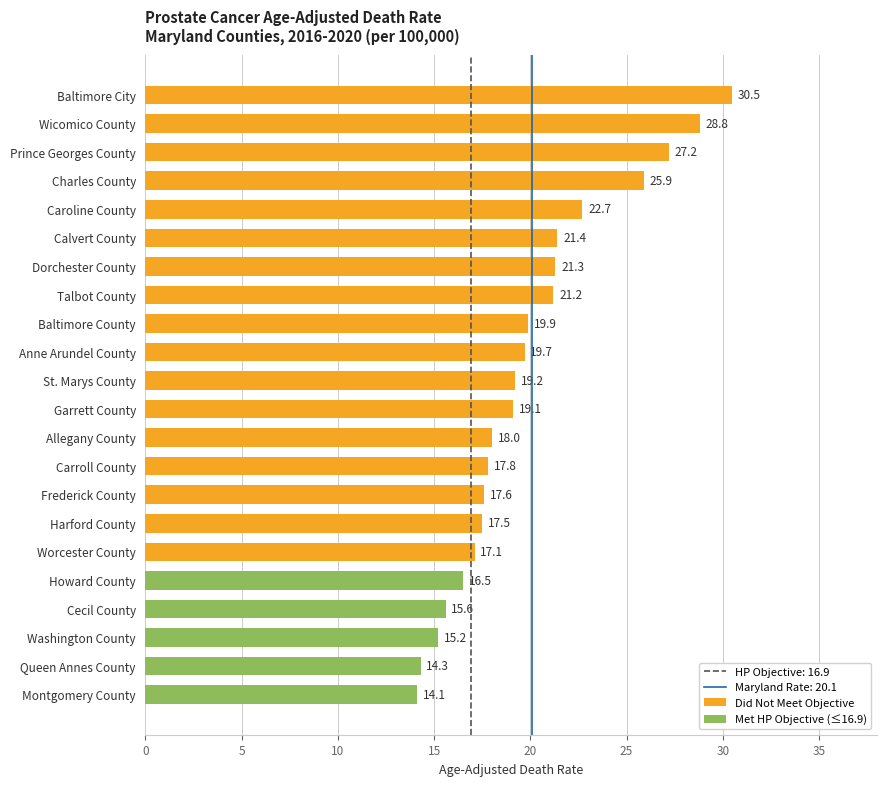

What is the greatest value displayed?

30.5